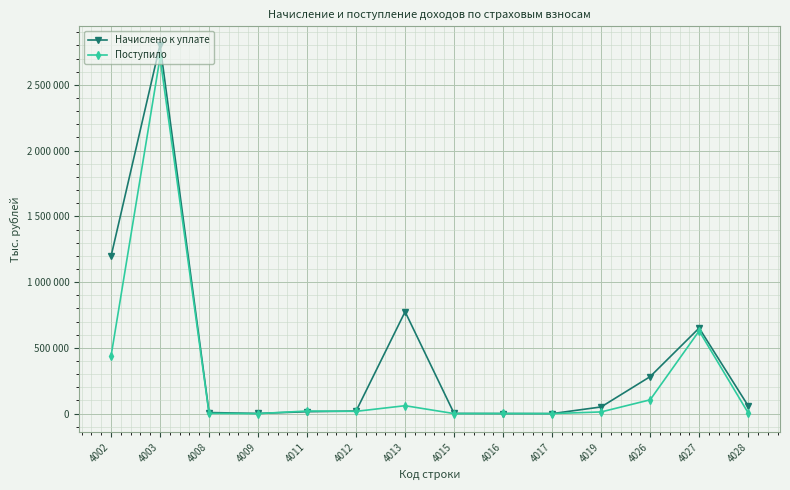

True or false: Поступило and Начислено к уплате cross at least once.

True